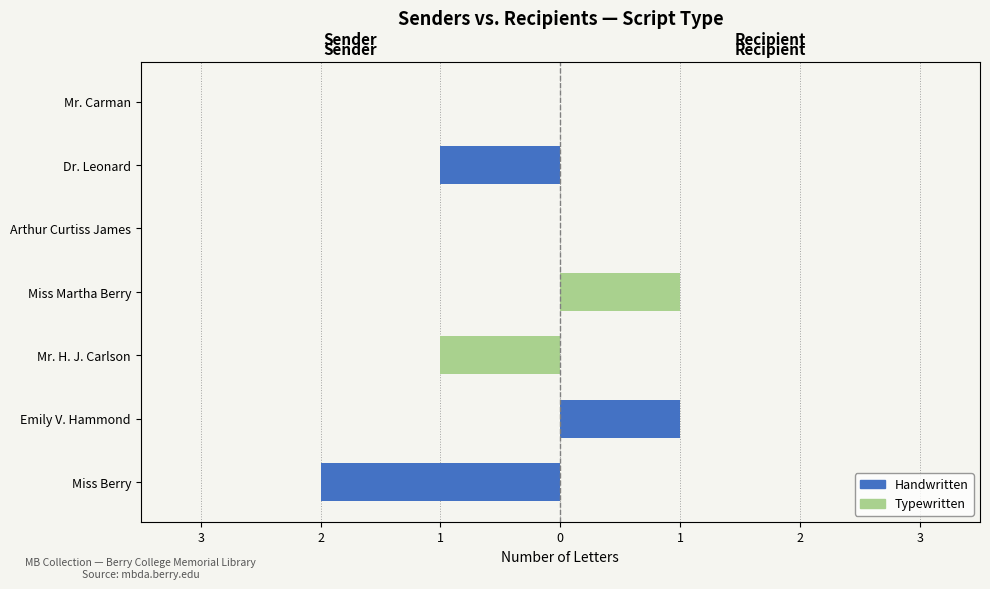

What is the minimum value shown in the chart?

-2